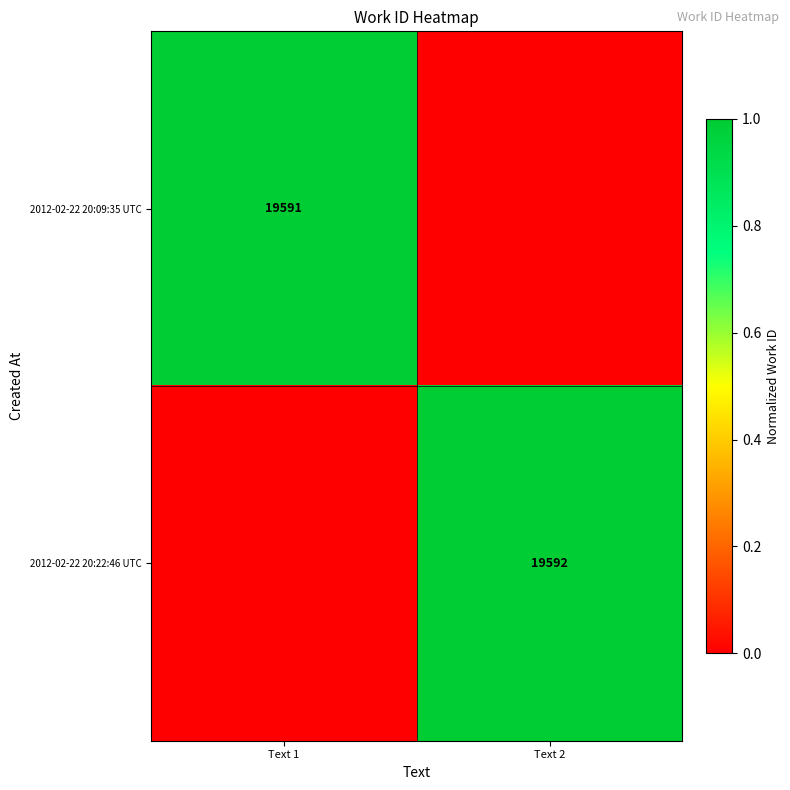

True or false: 2012-02-22 20:22:46 UTC has a value of 19592 at Text 2.

True